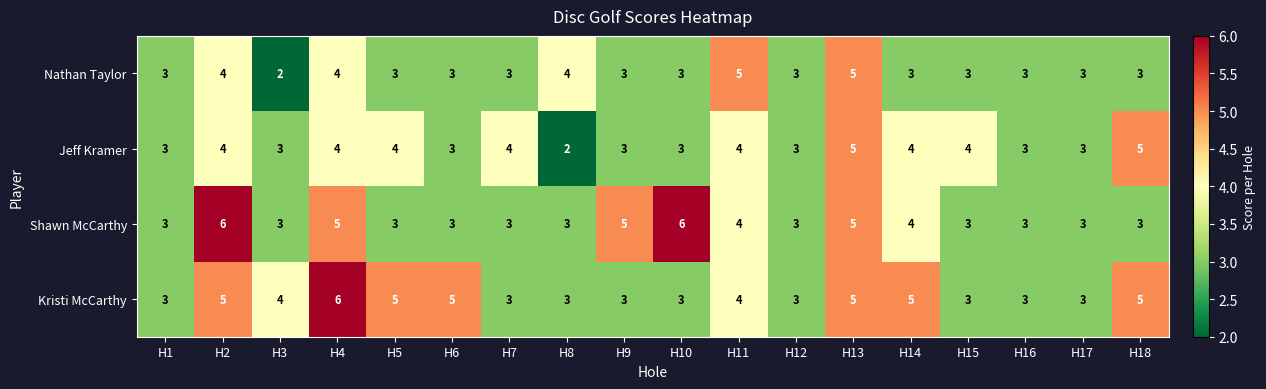

What is the spread (max minus min) of values at H10?

3